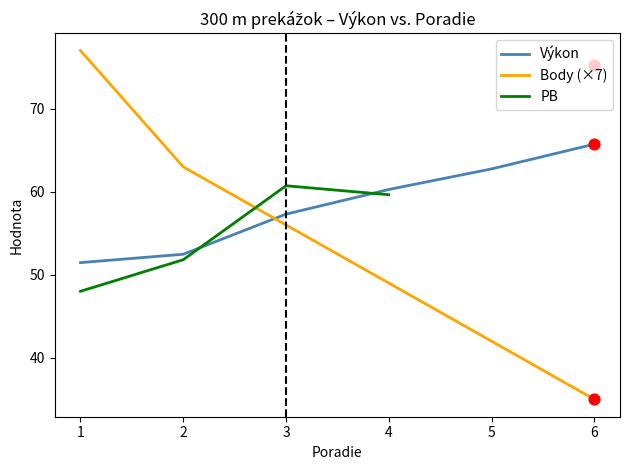

At how many categories does at least one series exceed 36?

6